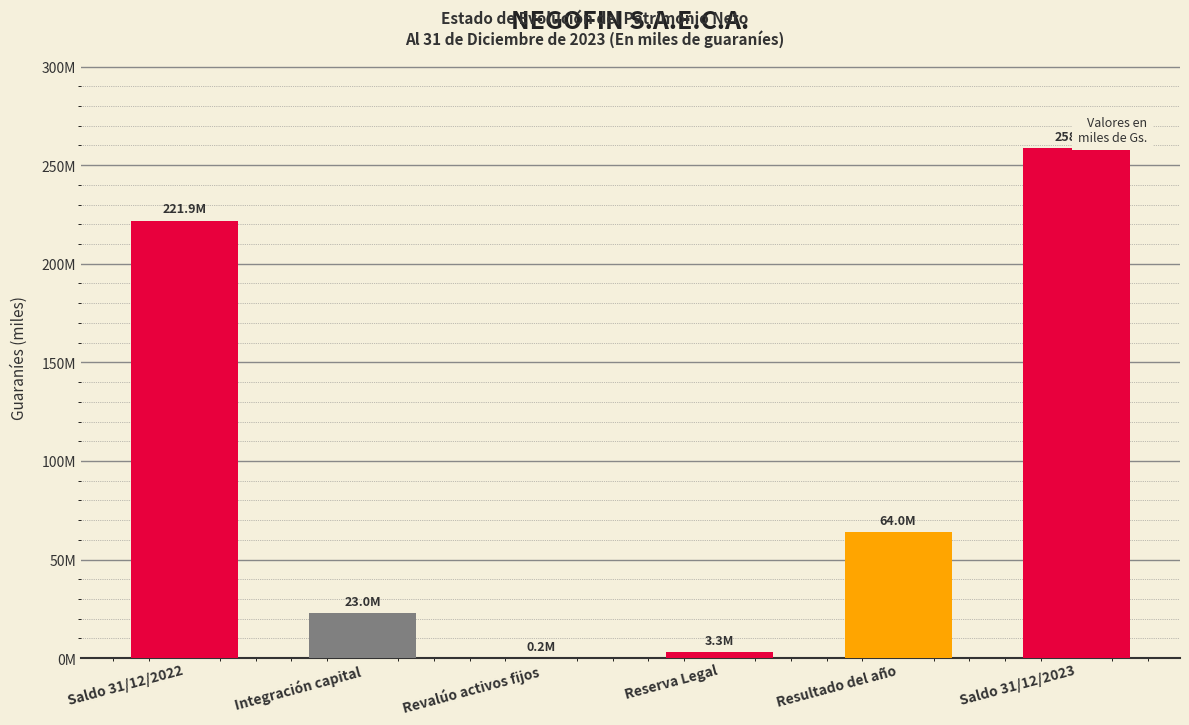

At which category does the chart reach its minimum across all series?

Revalúo activos fijos